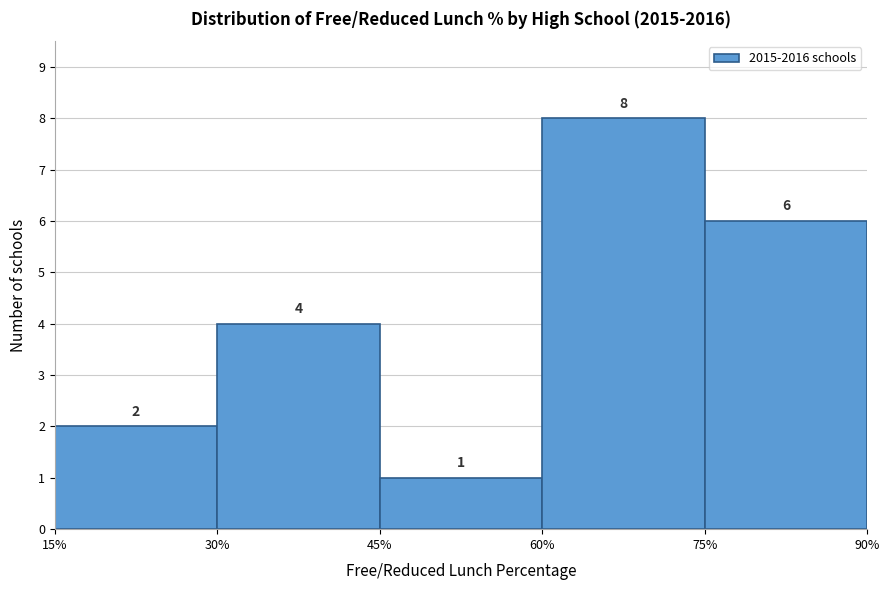

What is the height of the bar covering 60% to 75% on the x-axis?

8